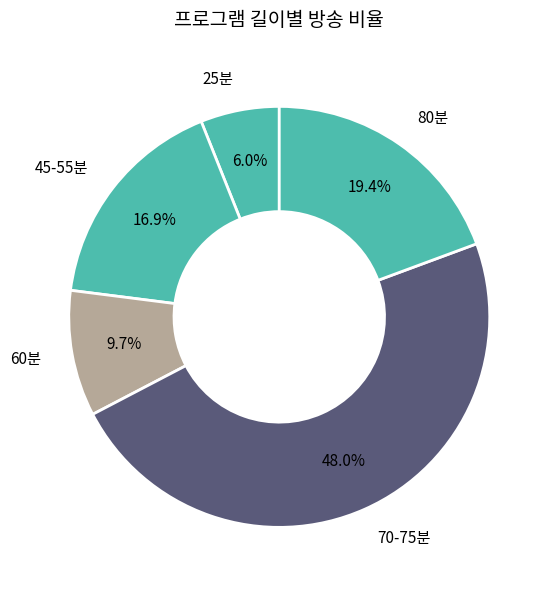

What is the ratio of the value at 70-75분 to the value at 45-55분?

2.8